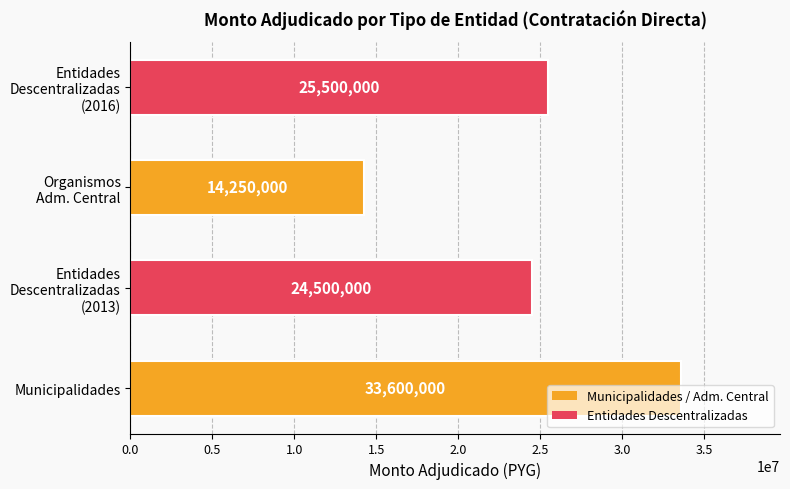

How many data points does each series have?

4